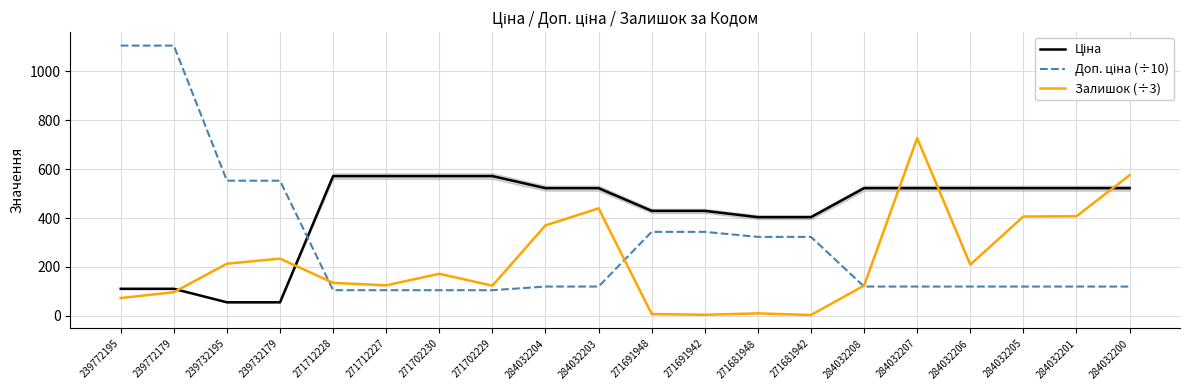

Rank the series by their average value, from highest to lowest.

Ціна, Доп. ціна (÷10), Залишок (÷3)